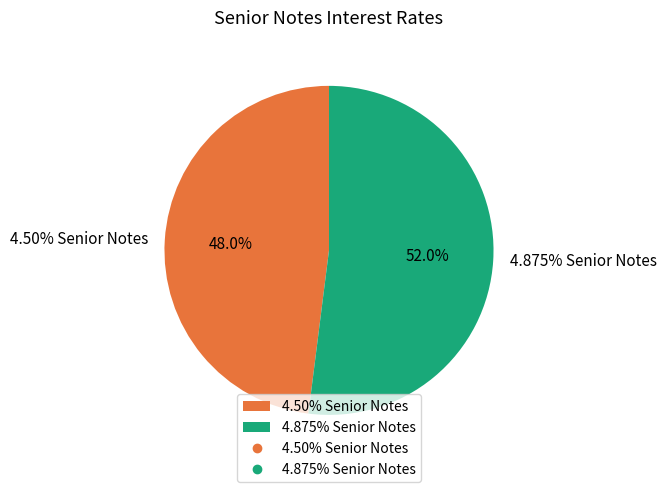

To the nearest percent, what is the combined percentage of 4.50% Senior Notes and 4.875% Senior Notes?

100%